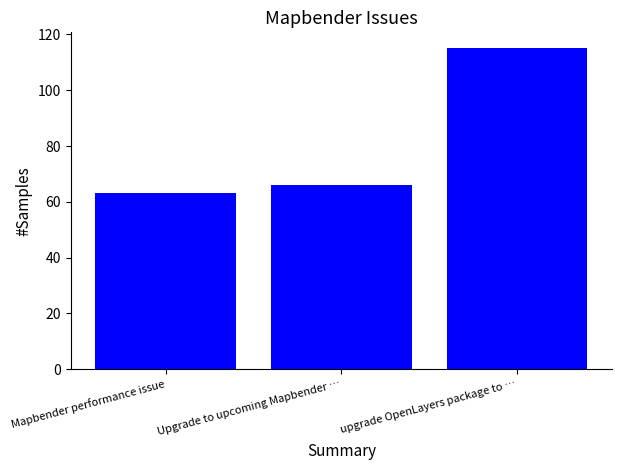

How many bars are there in total?

3